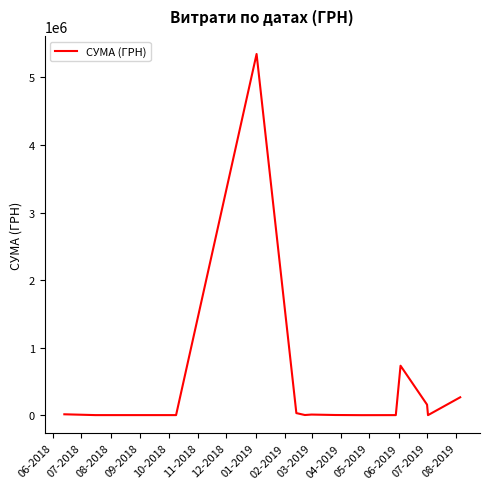

What is the difference between the maximum and minimum values?

5346644.8